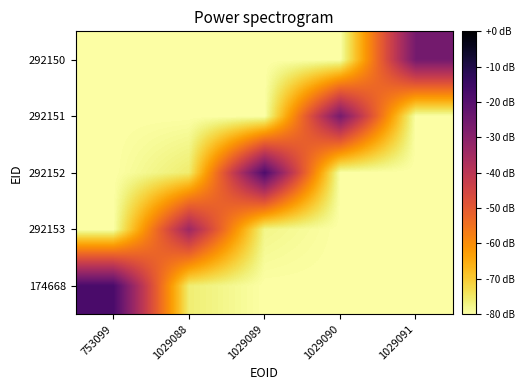

Reading left to right, extract all data points from this chart.

174668: 753099=-17.5	1029088=-76.0	1029089=-80.0	1029090=-80.0	1029091=-80.0
292153: 753099=-80.0	1029088=-33.8	1029089=-77.7	1029090=-80.0	1029091=-80.0
292152: 753099=-80.0	1029088=-75.6	1029089=-18.4	1029090=-80.0	1029091=-80.0
292151: 753099=-80.0	1029088=-80.0	1029089=-80.0	1029090=-26.4	1029091=-80.0
292150: 753099=-80.0	1029088=-80.0	1029089=-80.0	1029090=-80.0	1029091=-25.9